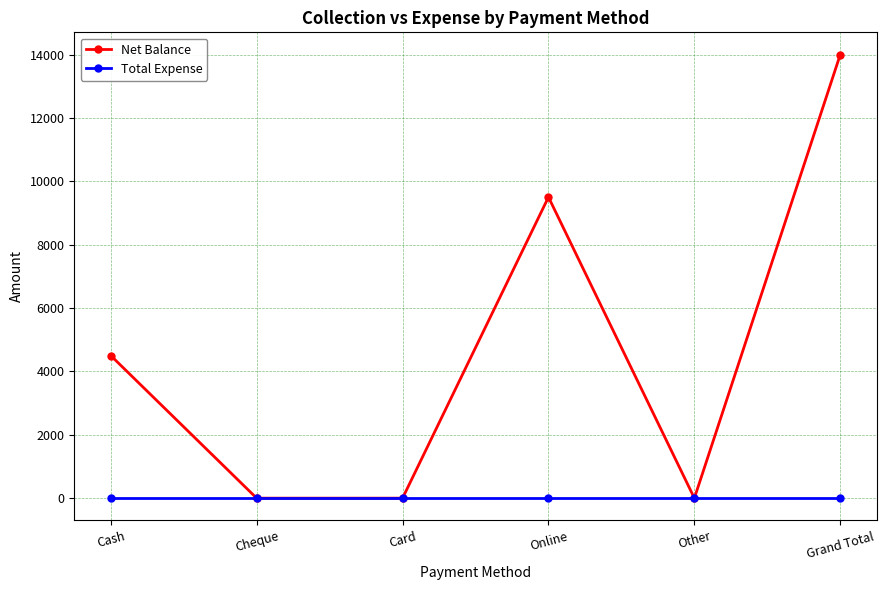

What is the value of the Net Balance point at the 1st from the left?

4500